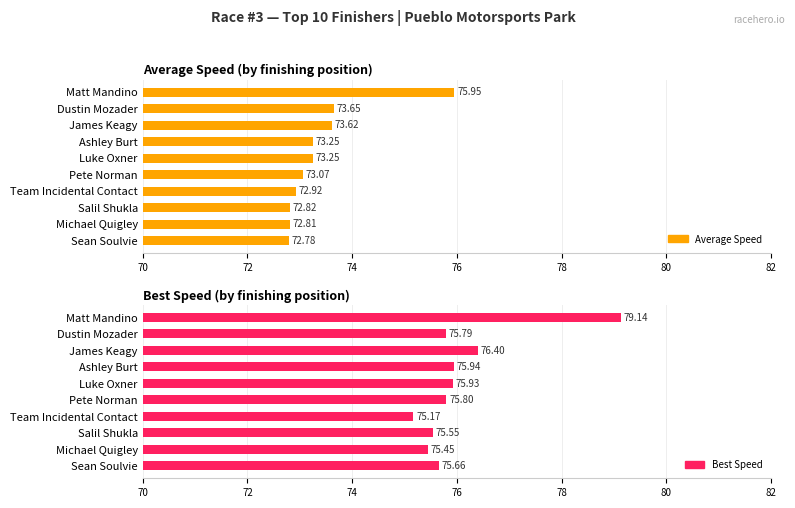

Count the number of categories in the chart.

10